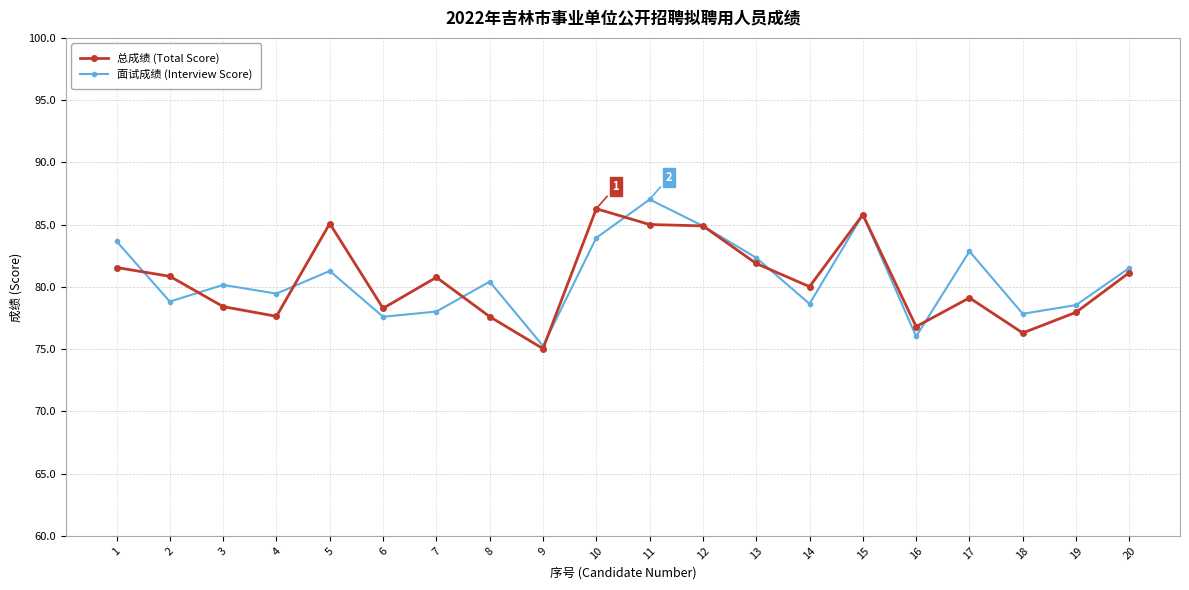

At which label does 总成绩 (Total Score) reach its peak?

10